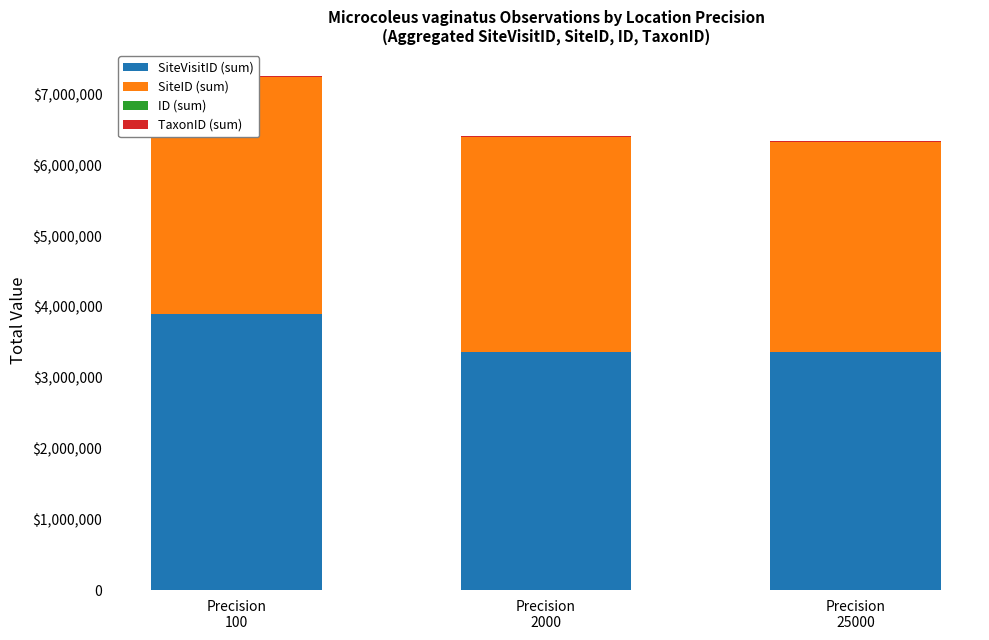

Reading left to right, list all the values displayed in this chart.

SiteVisitID (sum): 3902269	3369480	3365645
SiteID (sum): 3346084	3030650	2963318
ID (sum): 9	4	2
TaxonID (sum): 17512	17512	17512